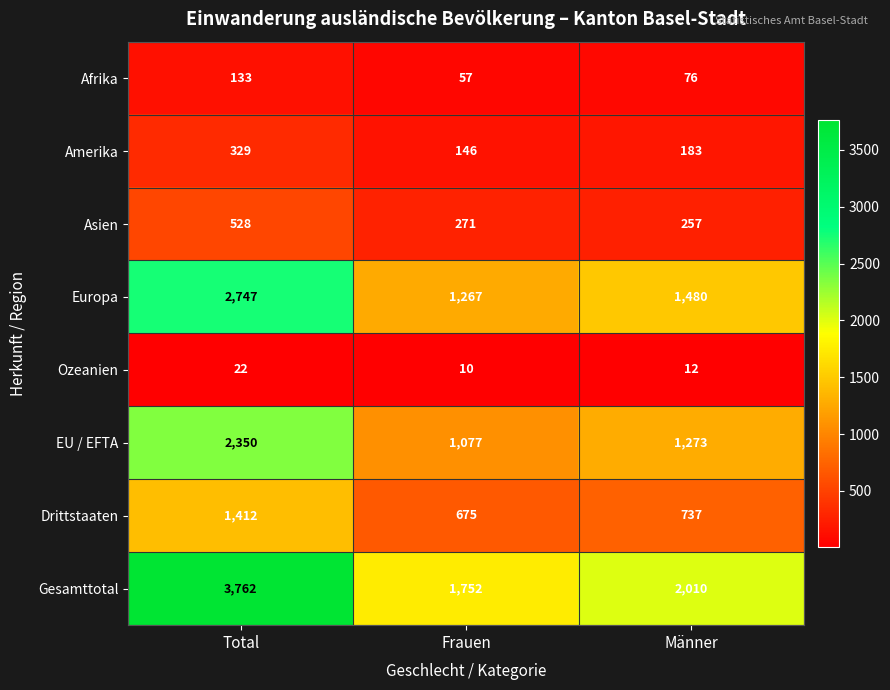

Reading left to right, transcribe all the data shown in this chart.

Afrika: Total=133	Frauen=57	Männer=76
Amerika: Total=329	Frauen=146	Männer=183
Asien: Total=528	Frauen=271	Männer=257
Europa: Total=2747	Frauen=1267	Männer=1480
Ozeanien: Total=22	Frauen=10	Männer=12
EU / EFTA: Total=2350	Frauen=1077	Männer=1273
Drittstaaten: Total=1412	Frauen=675	Männer=737
Gesamttotal: Total=3762	Frauen=1752	Männer=2010